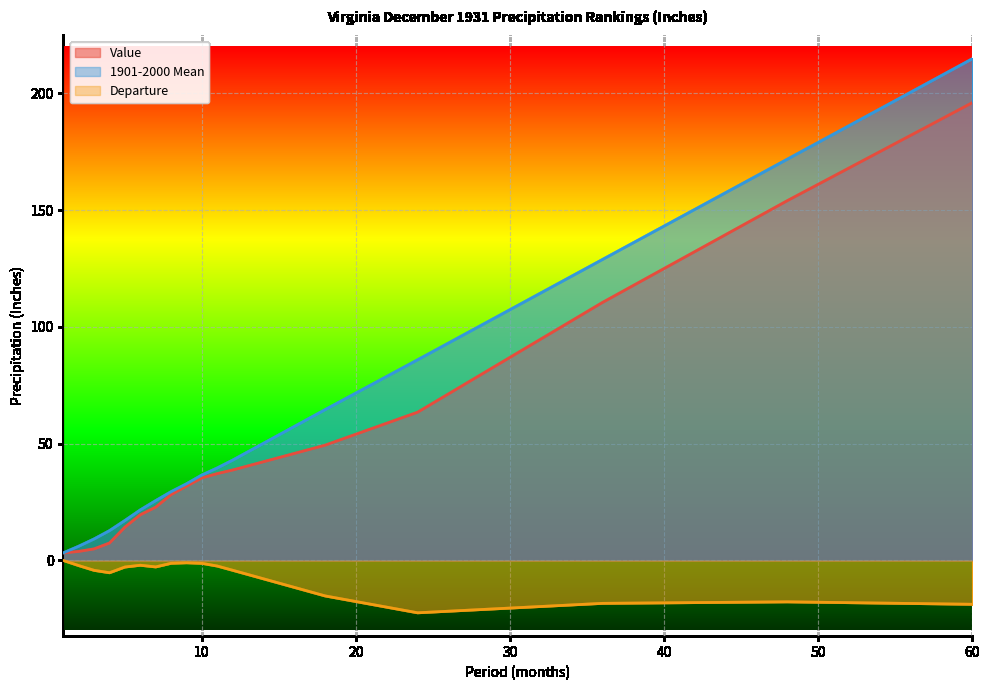

What is the difference between the second highest and second lowest values in the Value series?

150.2